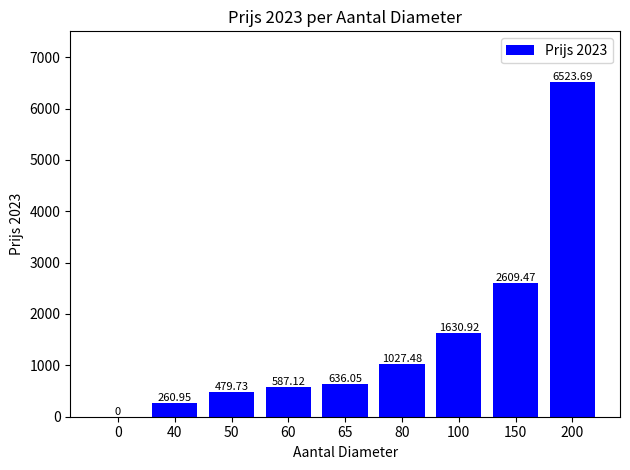

What is the sum of the values at 60 and 65?

1223.2